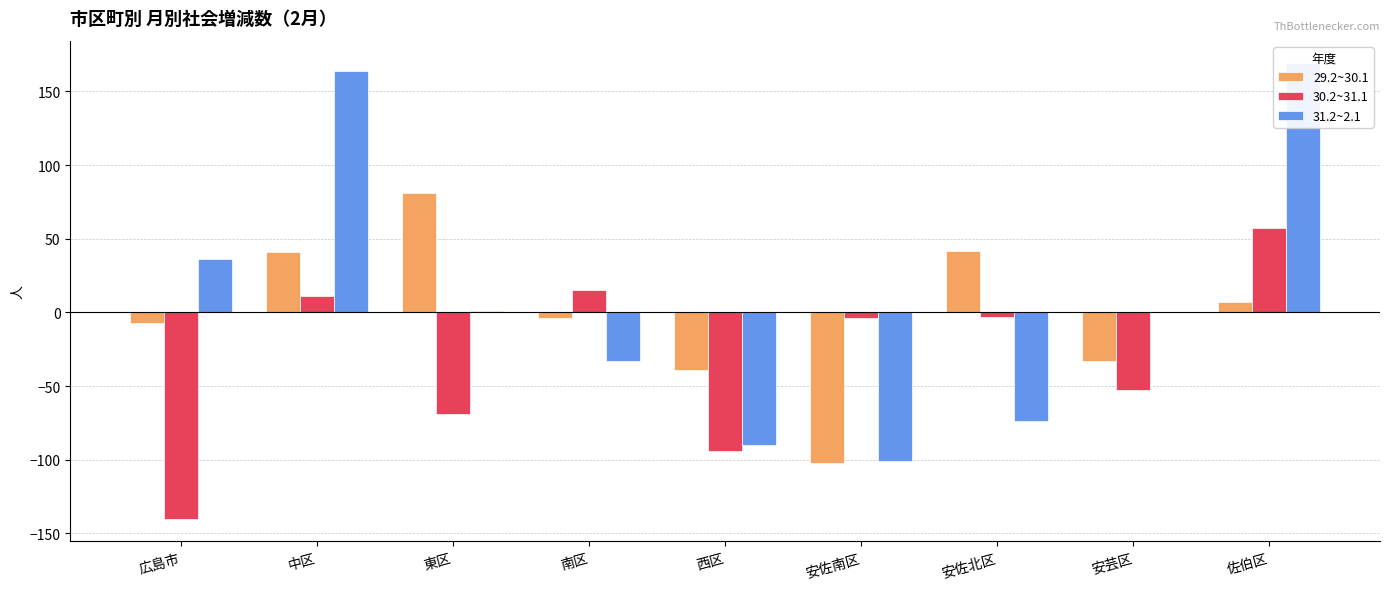

Where is 31.2~2.1 nearest to the value 34?

広島市